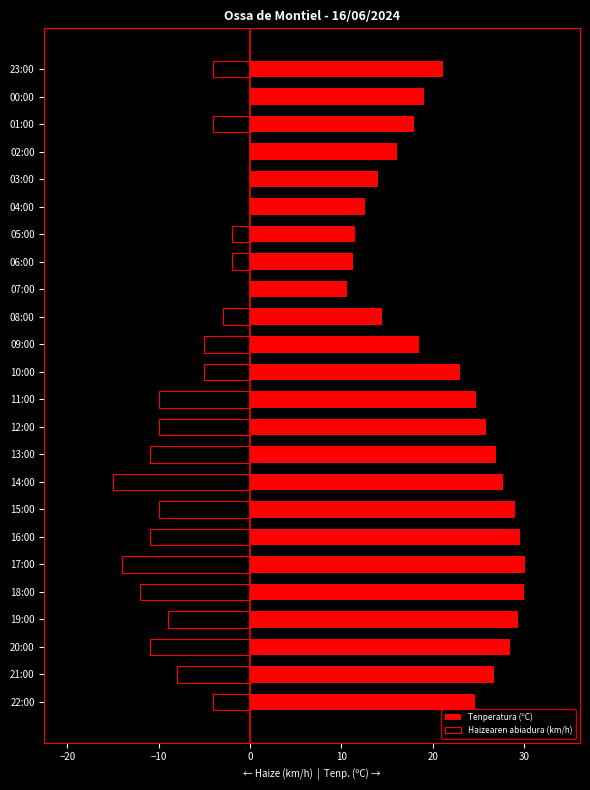

At how many categories does at least one series exceed 15?

18